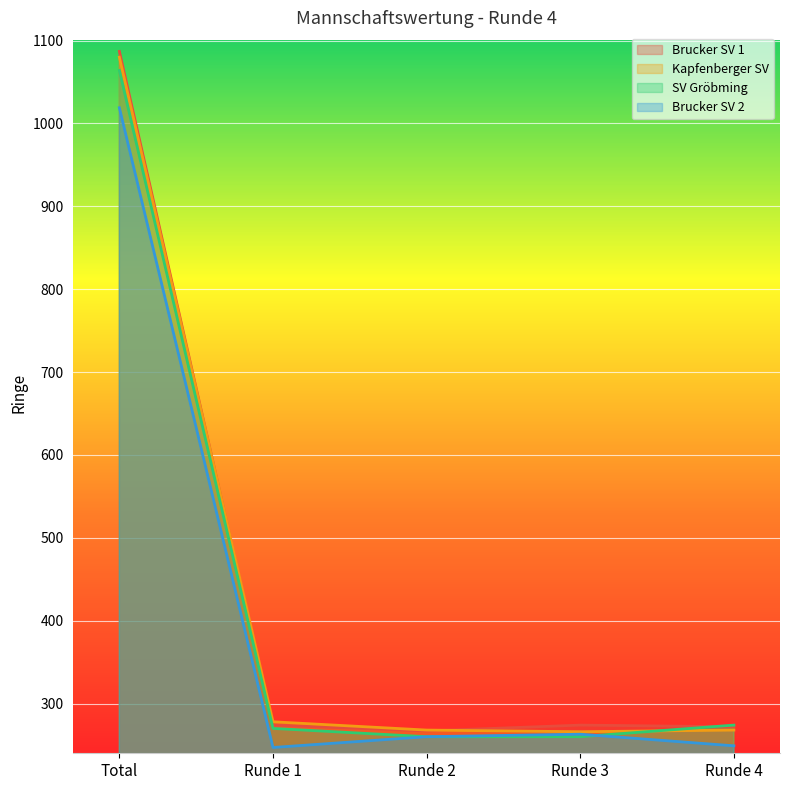

What is the spread (max minus min) of values at Runde 3?

14